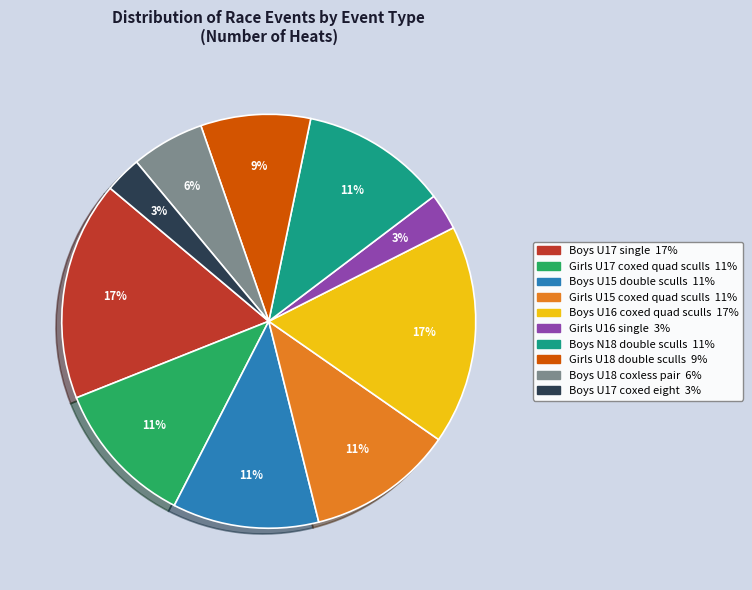

Count the number of slices in the pie.

10